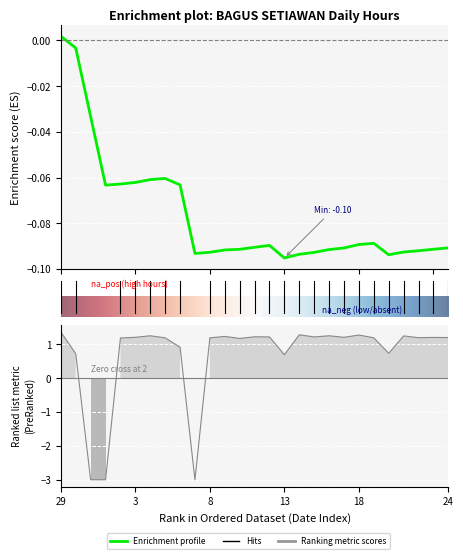

The value at 6 is 1.3. True or false?

False